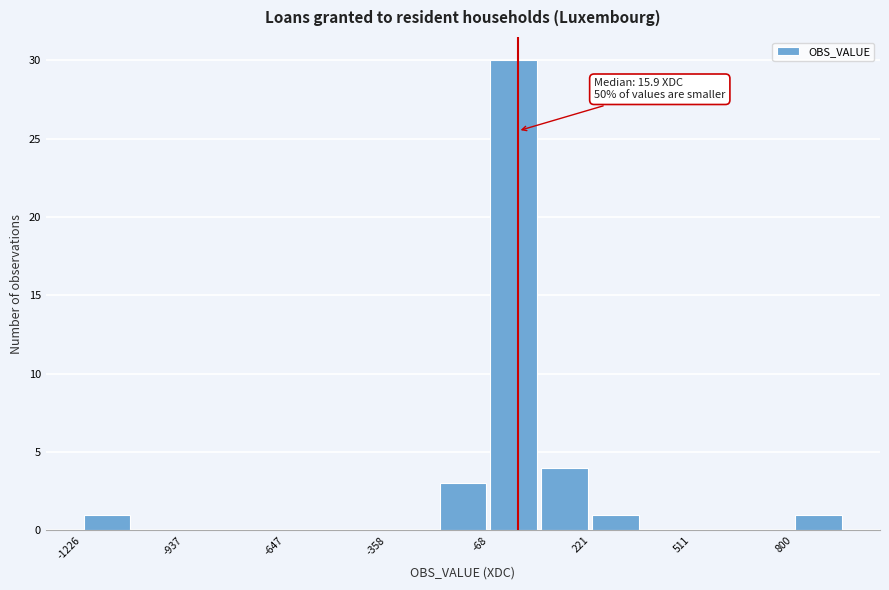

Read against the x-axis, roughly where is the centre of the tallest bar?

0